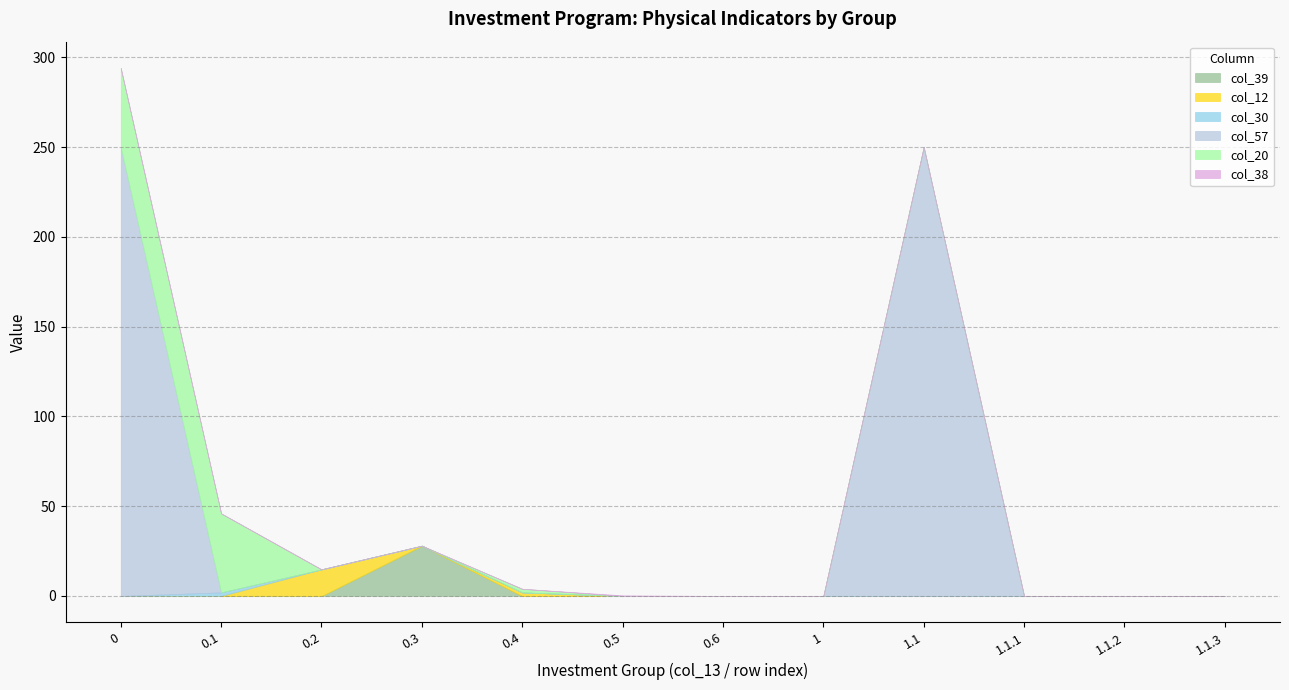

True or false: col_39 has a value of 8.2 at 0.3.

False